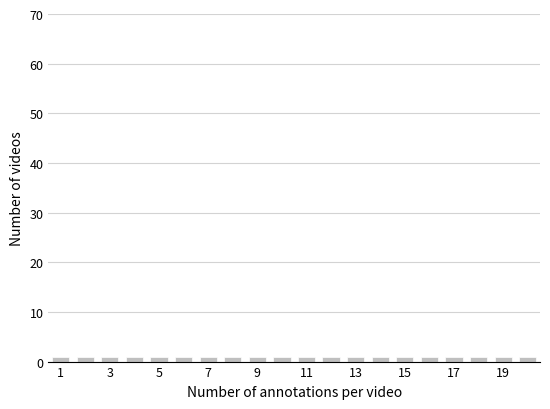

Reading left to right, transcribe this chart: for each bar, give the range it covers on the x-axis and its height. Neither the bar edges nor the heights are printed on the chart, so give them approximately, as read against the axes.

0.5 to 1.5: 1
1.5 to 2.5: 1
2.5 to 3.5: 1
3.5 to 4.5: 1
4.5 to 5.5: 1
5.5 to 6.5: 1
6.5 to 7.5: 1
7.5 to 8.5: 1
8.5 to 9.5: 1
9.5 to 10.5: 1
10.5 to 11.5: 1
11.5 to 12.5: 1
12.5 to 13.5: 1
13.5 to 14.5: 1
14.5 to 15.5: 1
15.5 to 16.5: 1
16.5 to 17.5: 1
17.5 to 18.5: 1
18.5 to 19.5: 1
19.5 to 20.5: 1